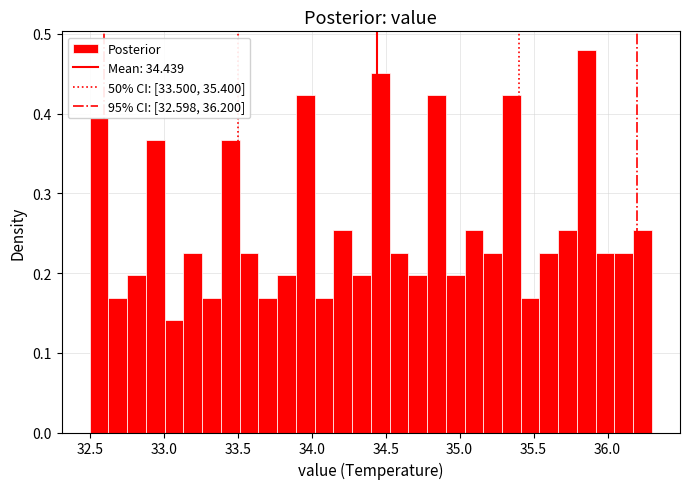

Around what value on the x-axis is the tallest bar? Give the approximate position of its centre, as read against the axis.

35.85